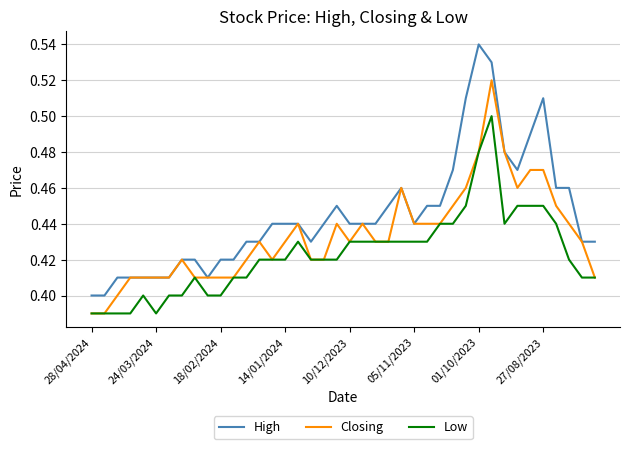

True or false: Low and High cross at least once.

False